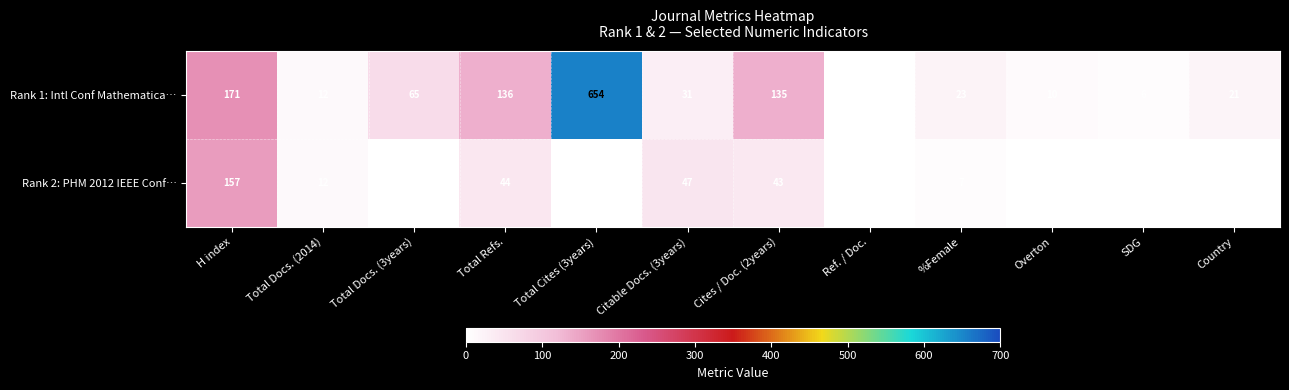

At which category is the sum across all series the highest?

Total Cites (3years)